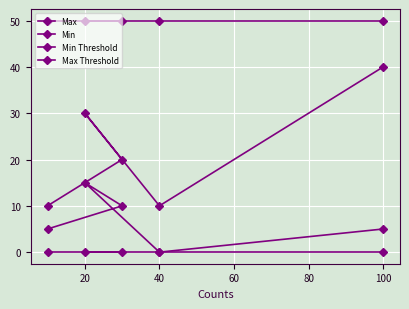

True or false: Max and Min intersect in this chart.

False